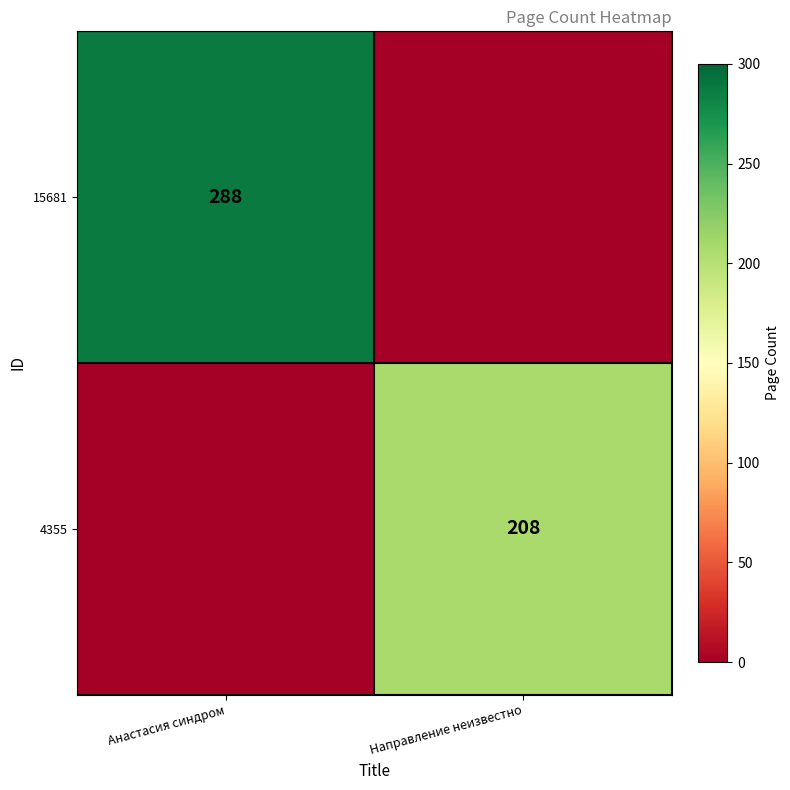

Is it true that 15681 equals 192 at Анастасия синдром?

False